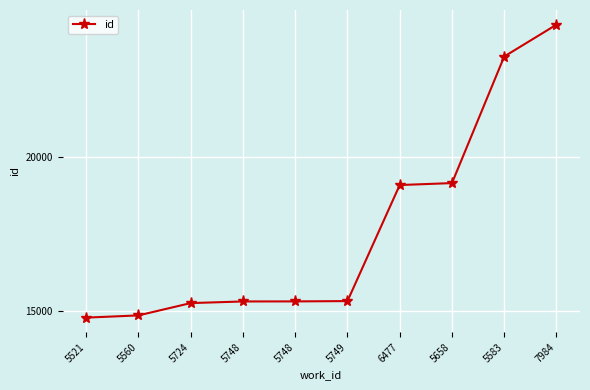

True or false: the data shows 7115 at 6477.

False